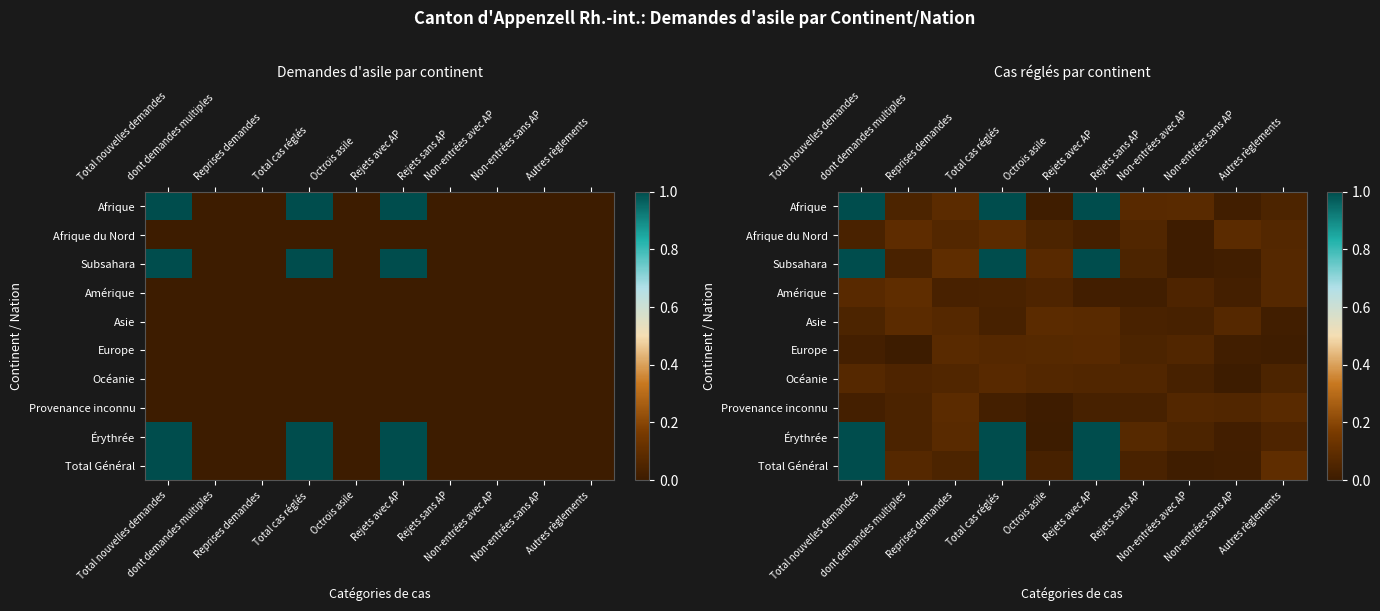

At Autres règlements, list the series in order from smallest to largest.

Europe, Asie, Océanie, Afrique, Érythrée, Afrique du Nord, Amérique, Subsahara, Provenance inconnu, Total Général